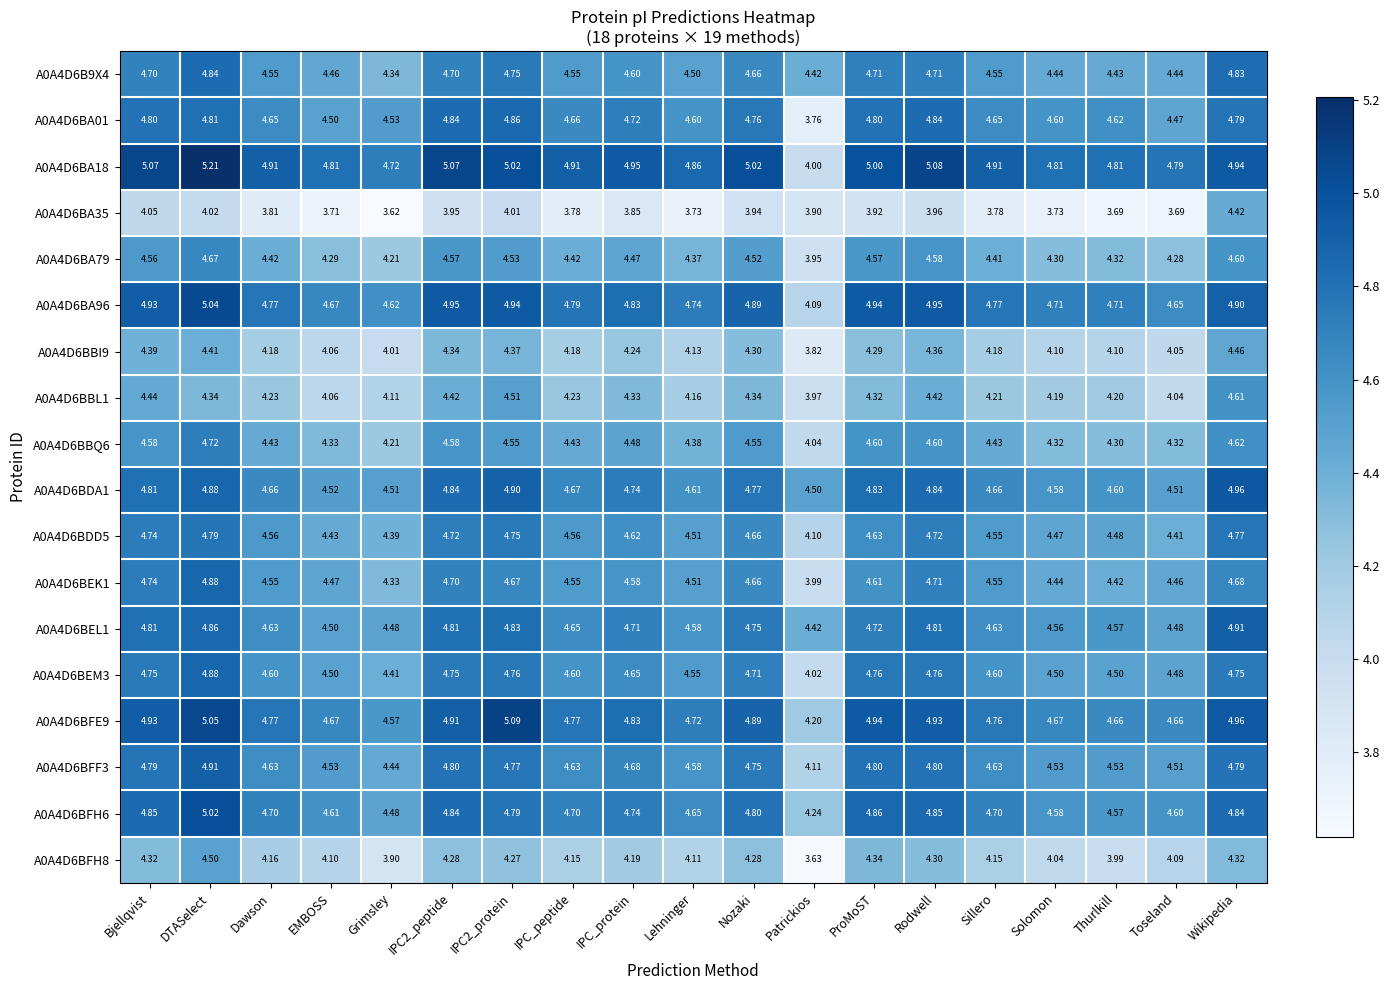

Which series has the largest range (max minus min)?

A0A4D6BA18